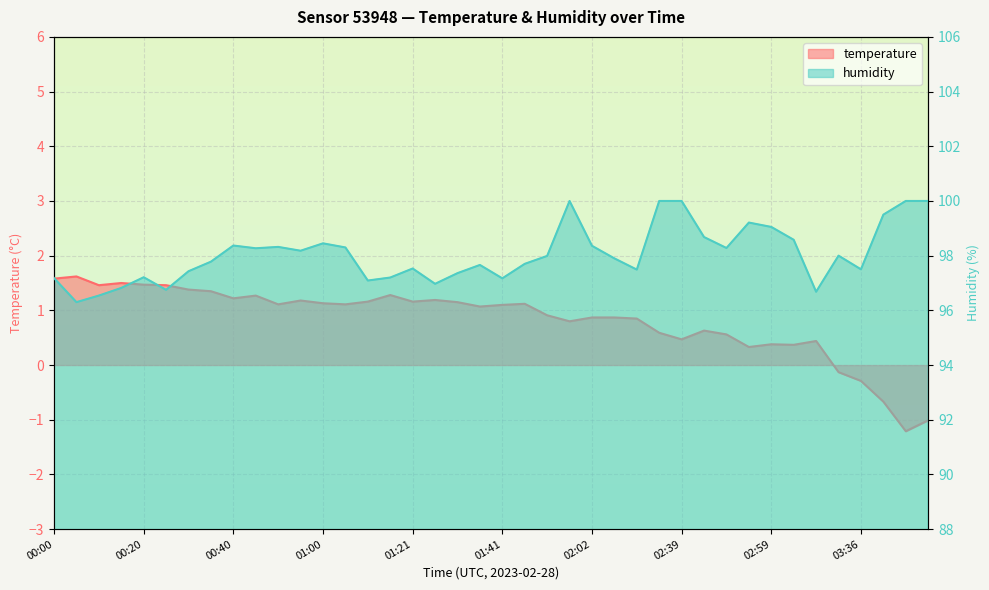

What is the label of the 22nd point from the left?

01:46